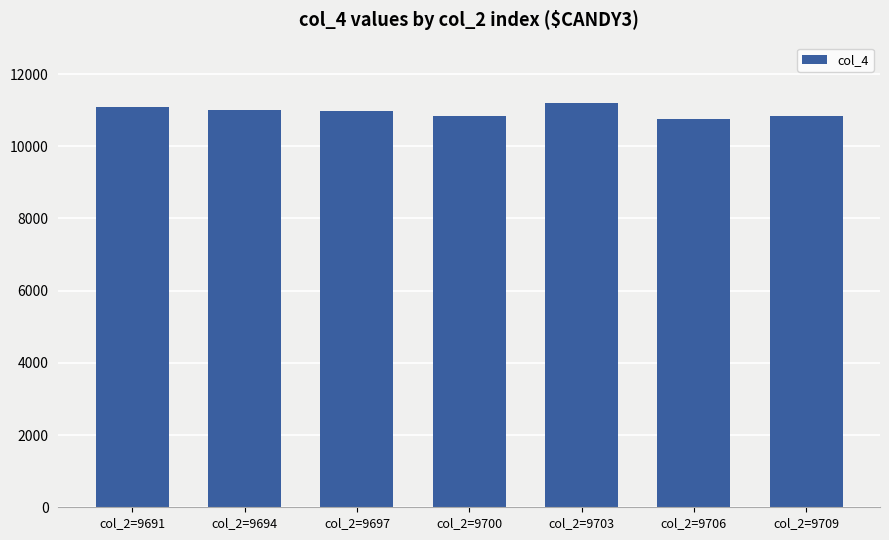

Does the chart contain any negative values?

No